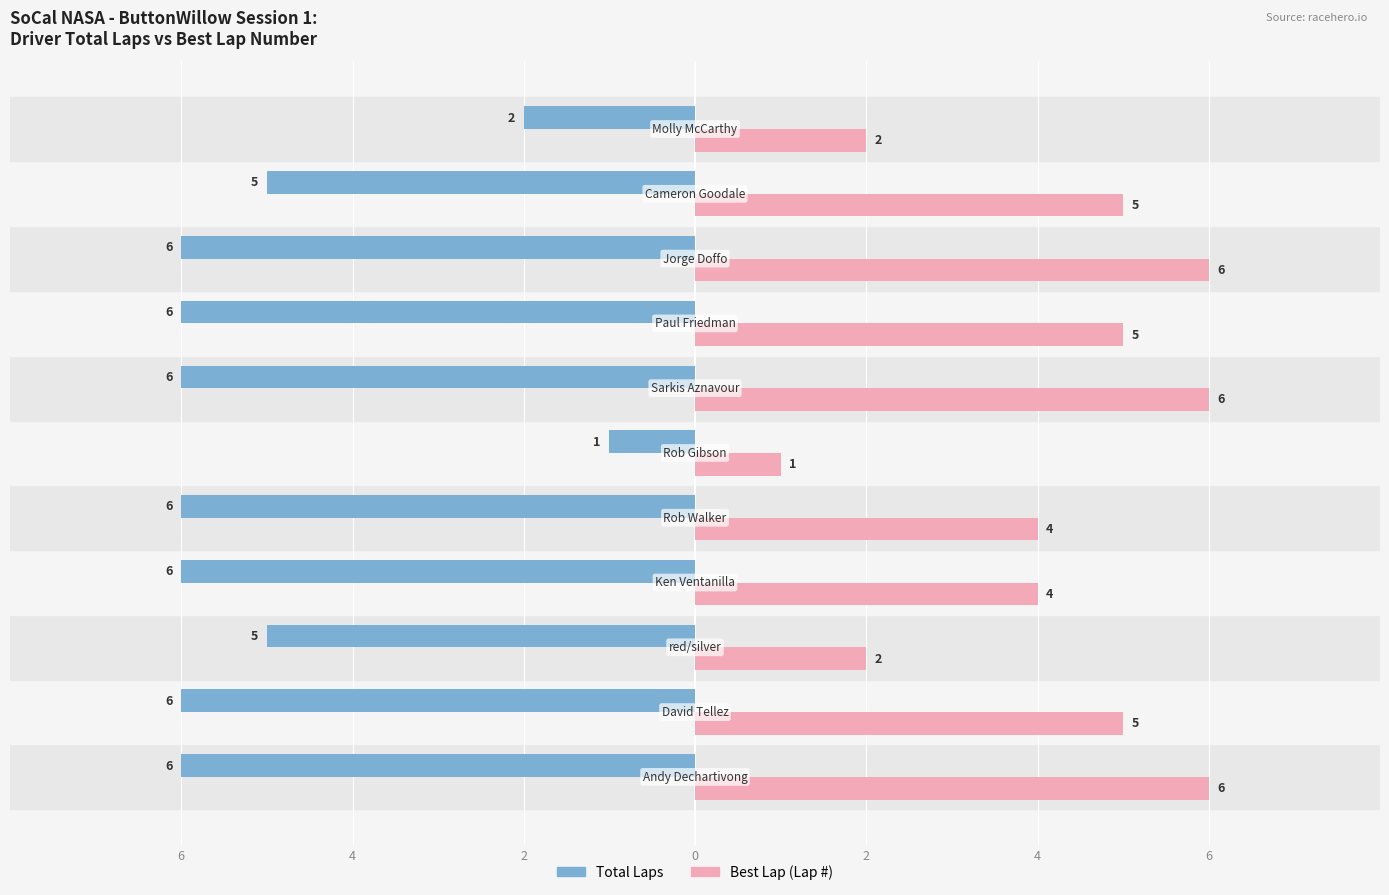

What are all the series names shown in the legend?

Total Laps, Best Lap (Lap #)